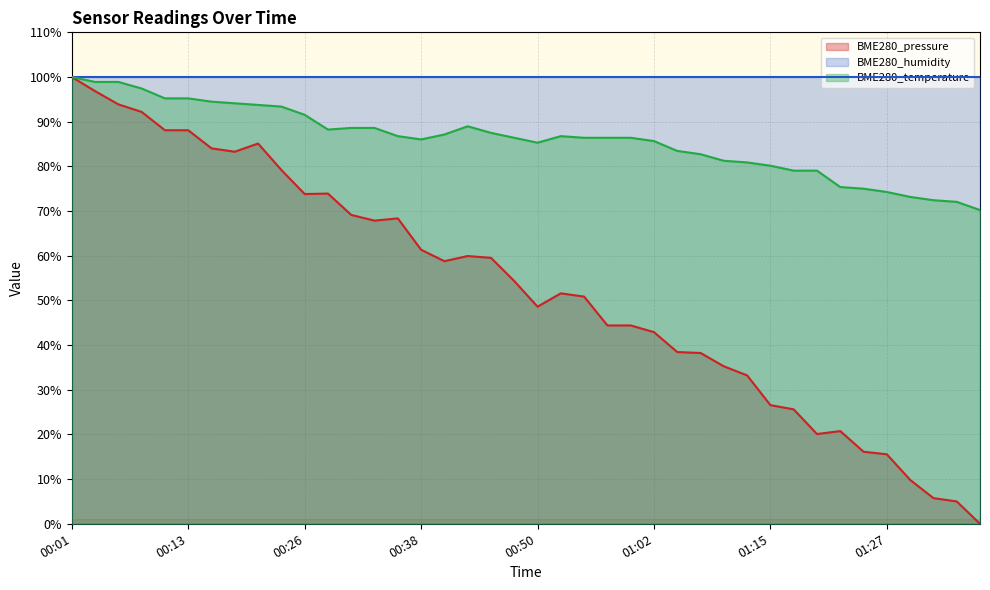

What is the sum of the BME280_temperature values at 00:45 and 01:10?

168.7